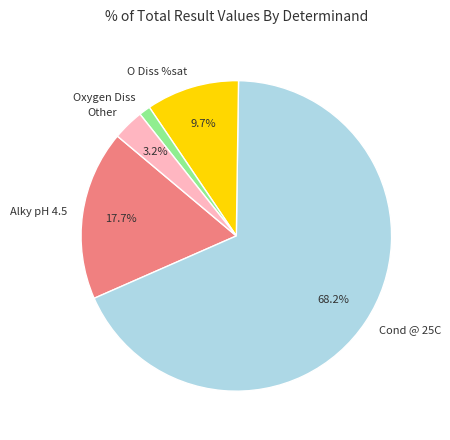

Which has a higher value, Other or Cond @ 25C?

Cond @ 25C